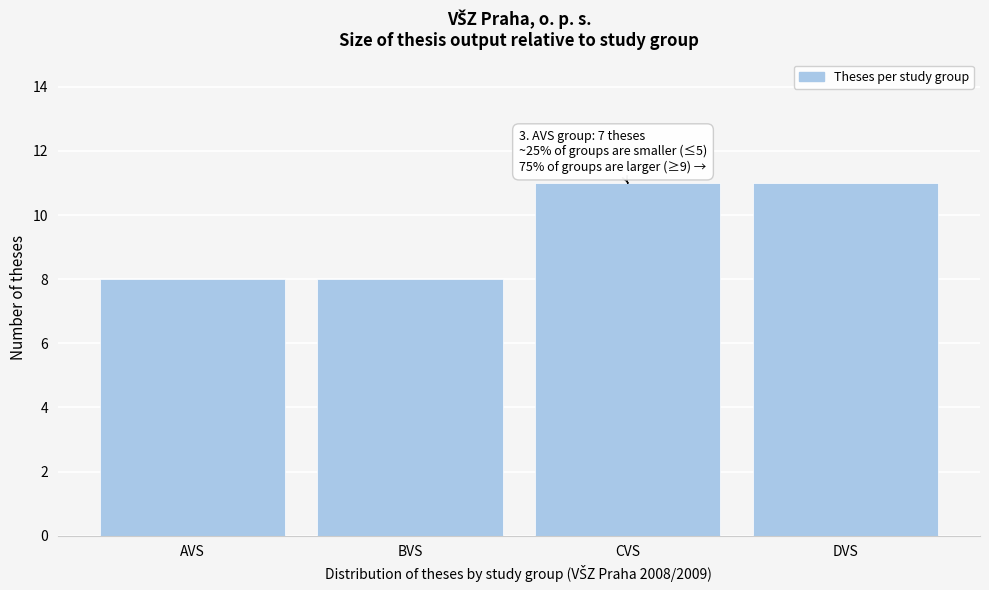

Reading left to right, transcribe all the data shown in this chart.

8	8	11	11